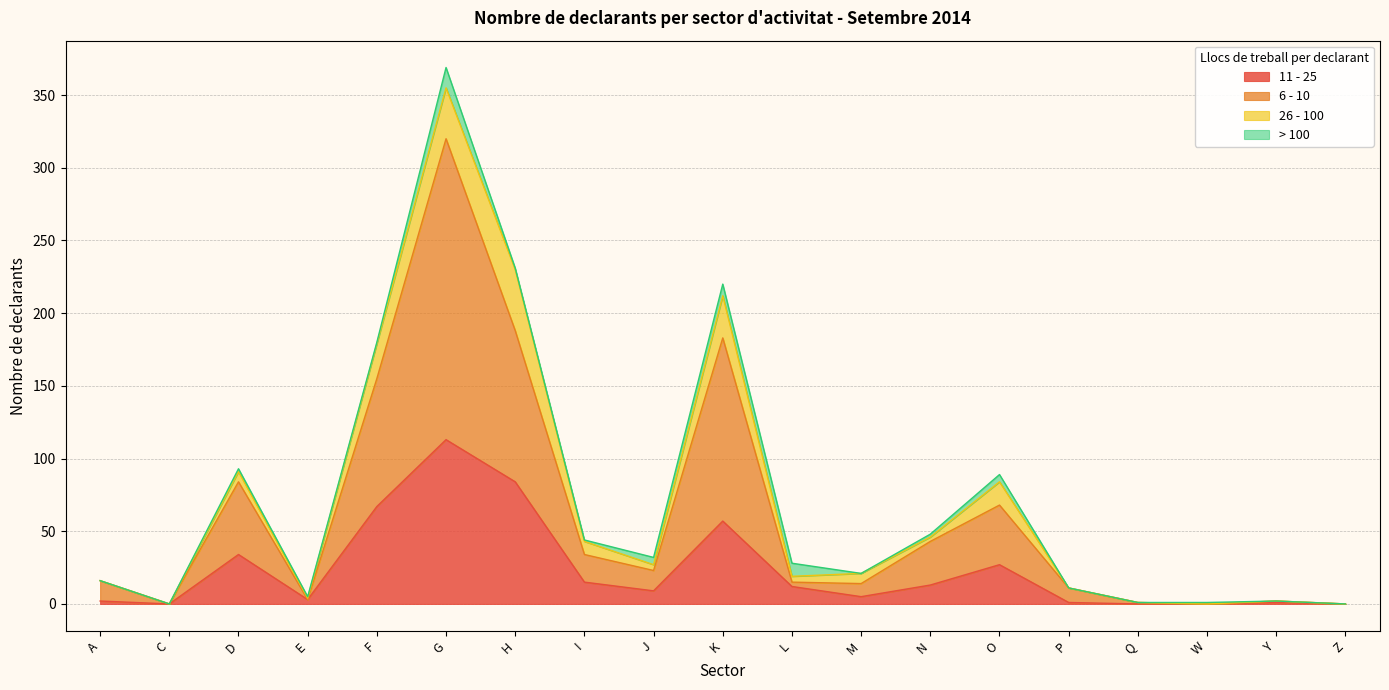

At which category is the sum across all series the highest?

G